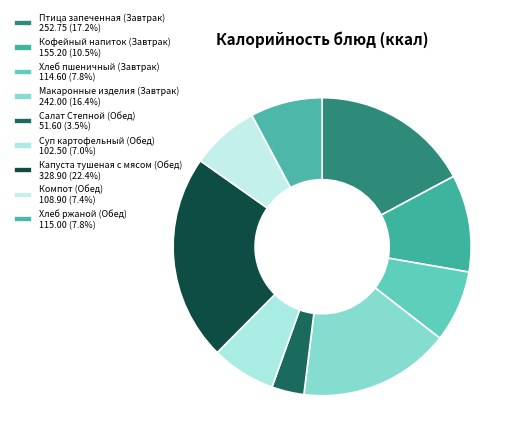

What is the largest slice in the pie chart?

Капуста тушеная с мясом (Обед)